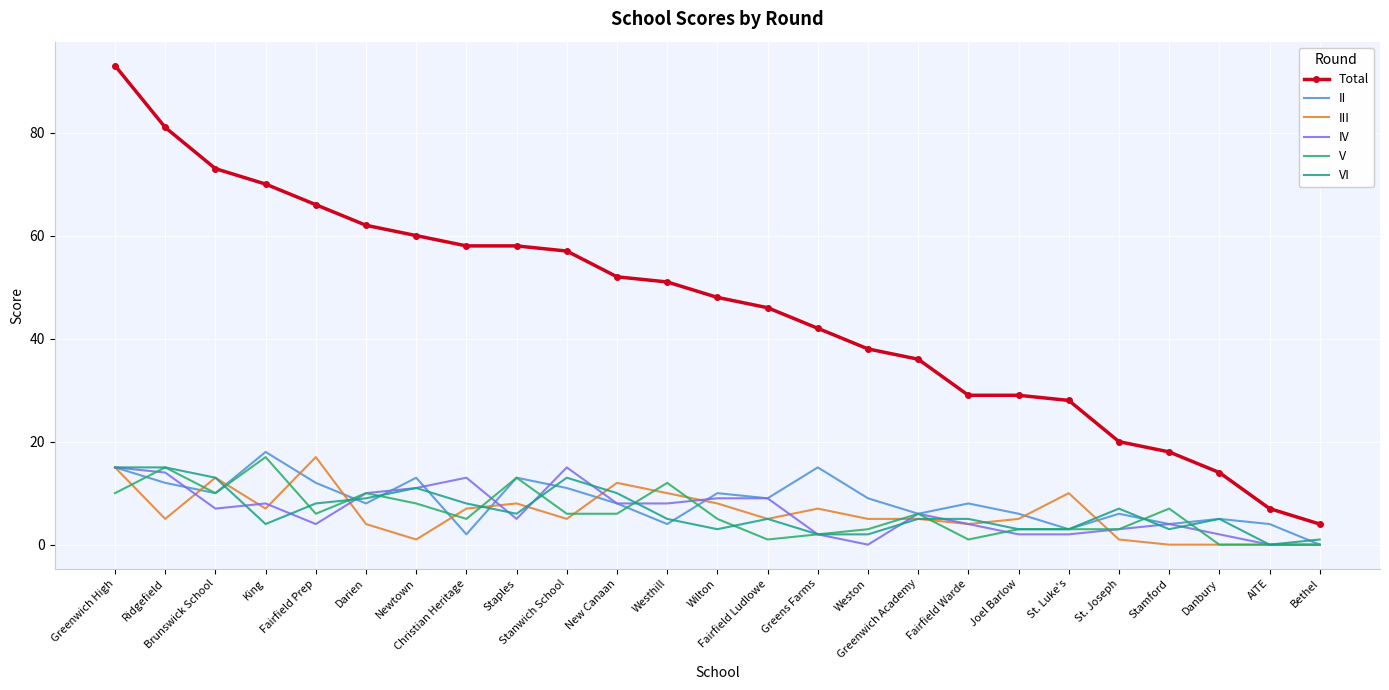

At which label does II first exceed 8?

Greenwich High